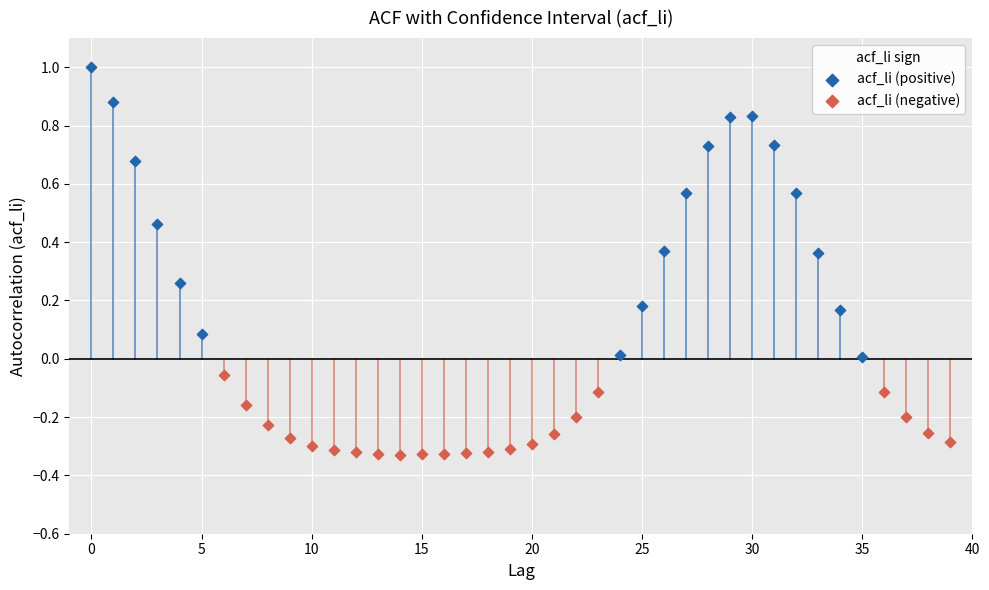

Which series reaches the maximum Y coordinate?

acf_li (positive)